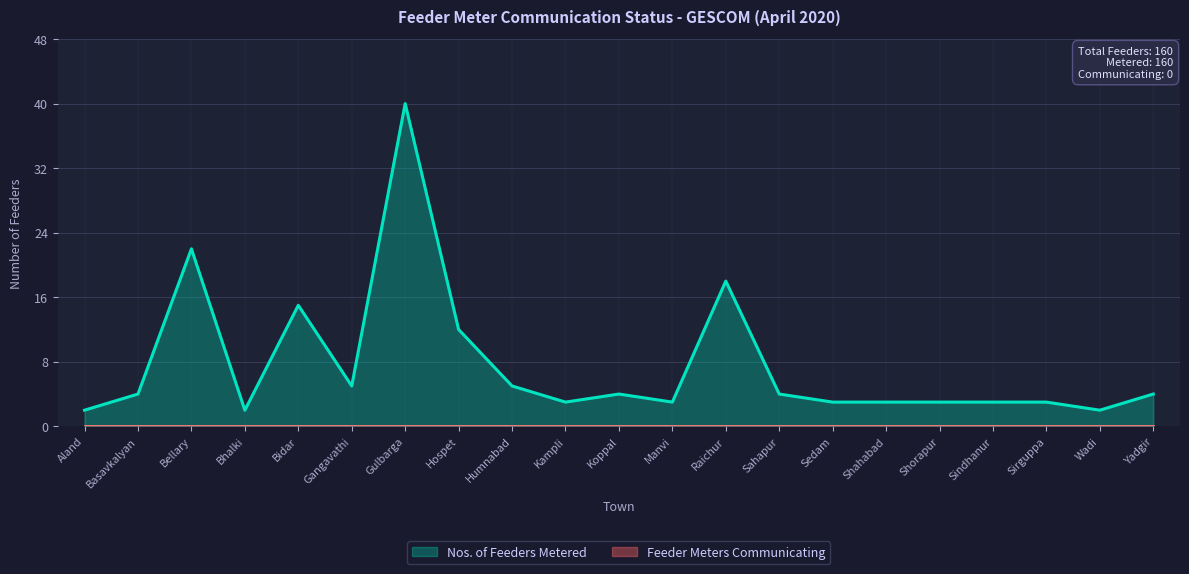

What is the change in value from Aland to Gulbarga?

+38